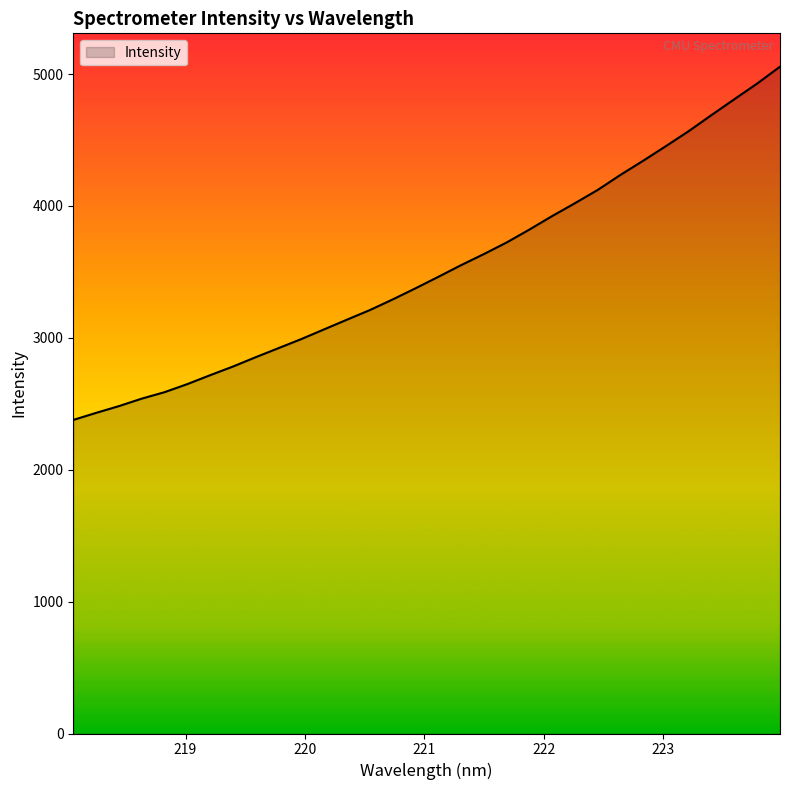

What is the difference between the maximum and minimum values?

2678.3